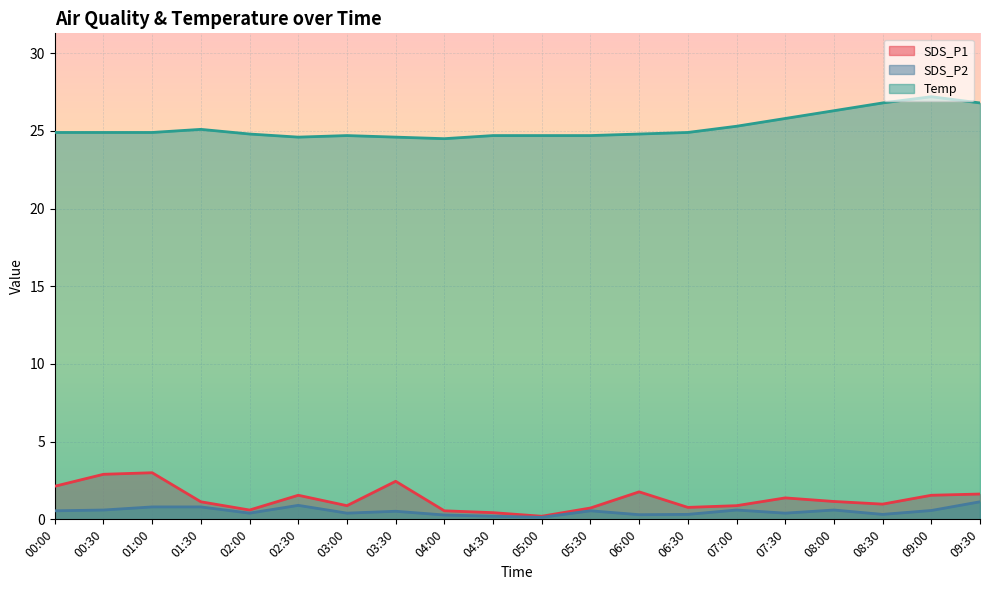

Read the Temp value at 06:00.

24.8